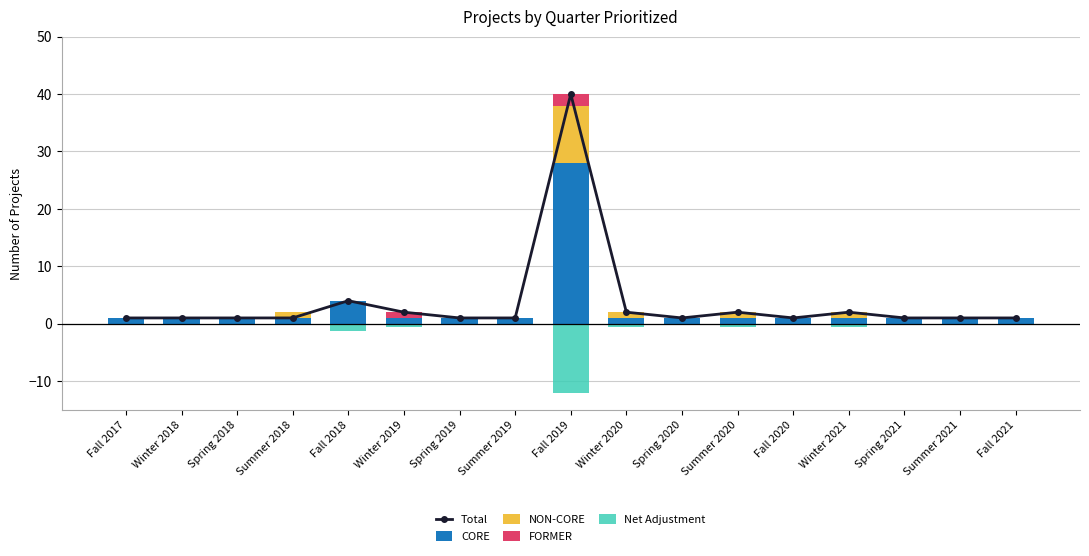

How many groups of bars are there?

17